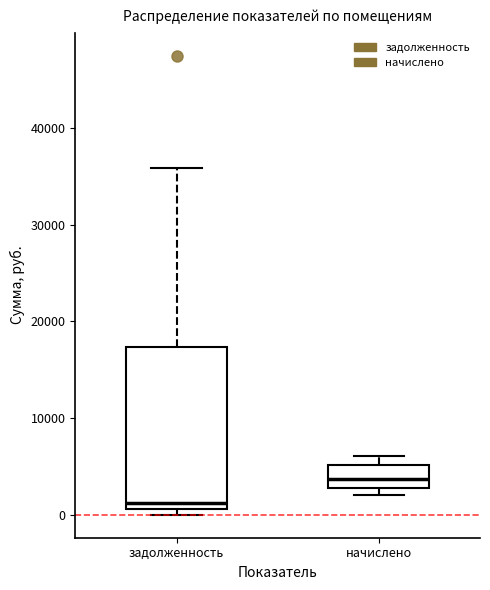

Reading left to right, transcribe this box plot: for each box, give where its median line is, the range the box spans, and where its two whiskers end, as read against the y-axis. The values are not printed on the chart, so give them approximately, as read against the axis.

задолженность: median 1000 (just above the box's lower edge), box 1000 to 17000, whiskers 0 to 36000
начислено: median 4000, box 3000 to 5000, whiskers 2000 to 6000